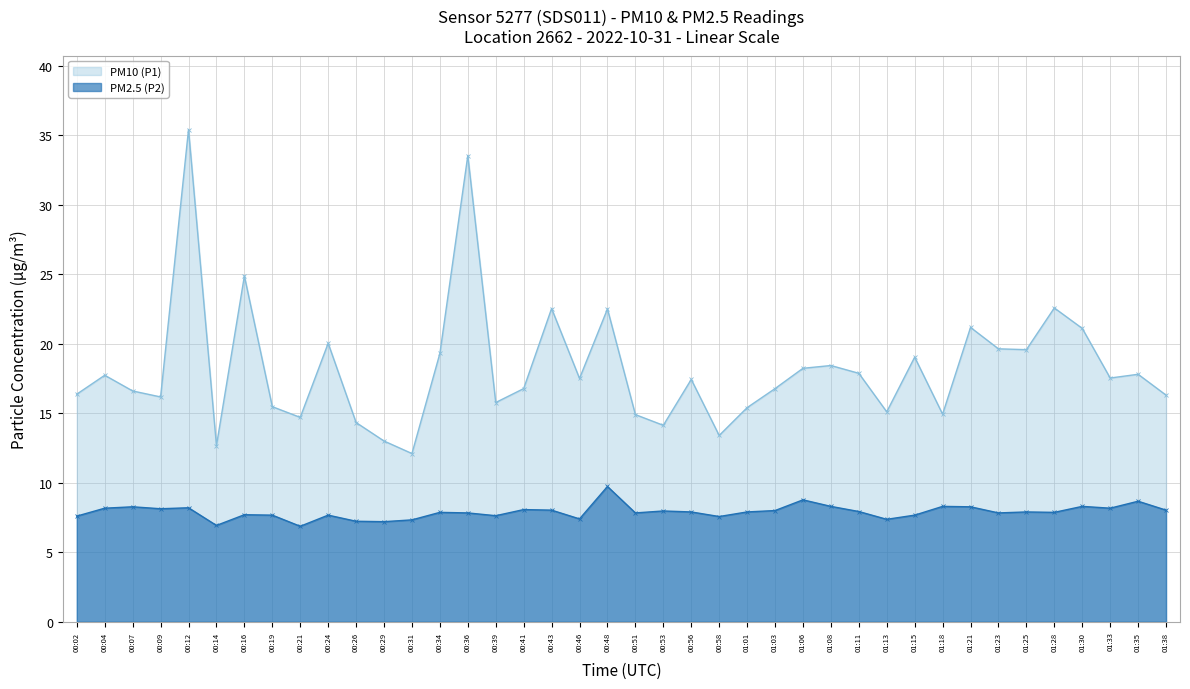

True or false: PM2.5 (P2) and PM10 (P1) intersect in this chart.

False